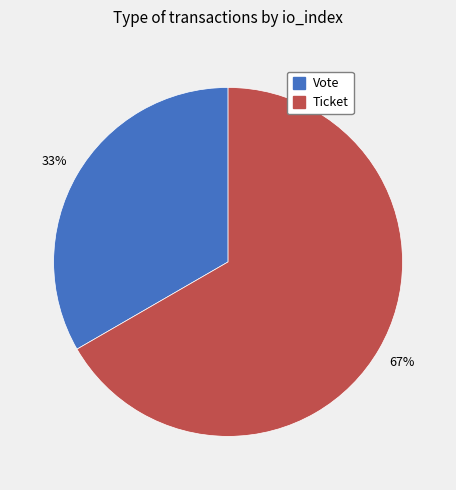

Is it true that Ticket is 67% of the pie?

True